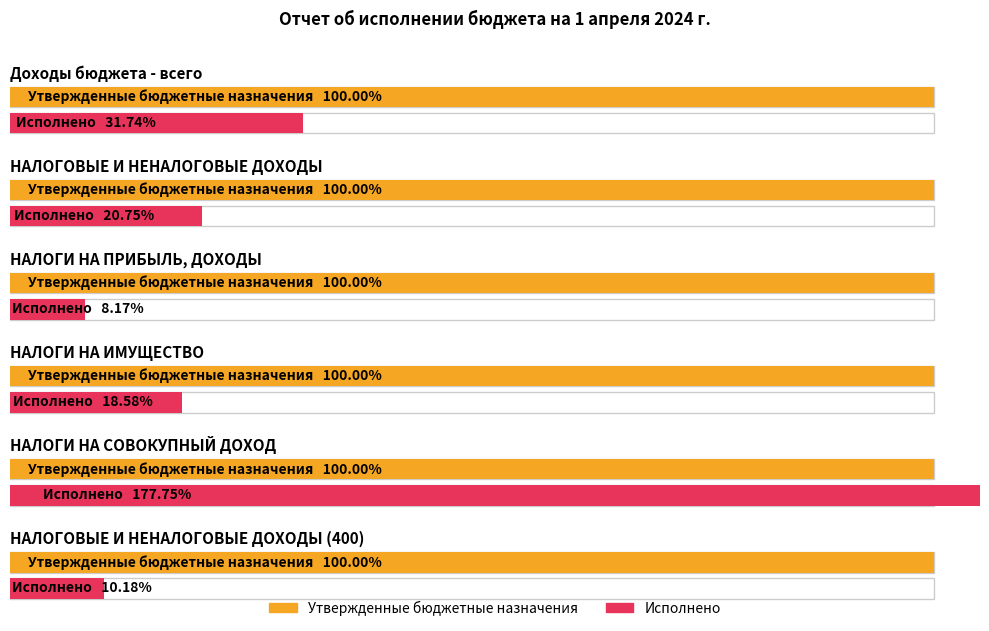

At how many categories does at least one series exceed 3819499?

1